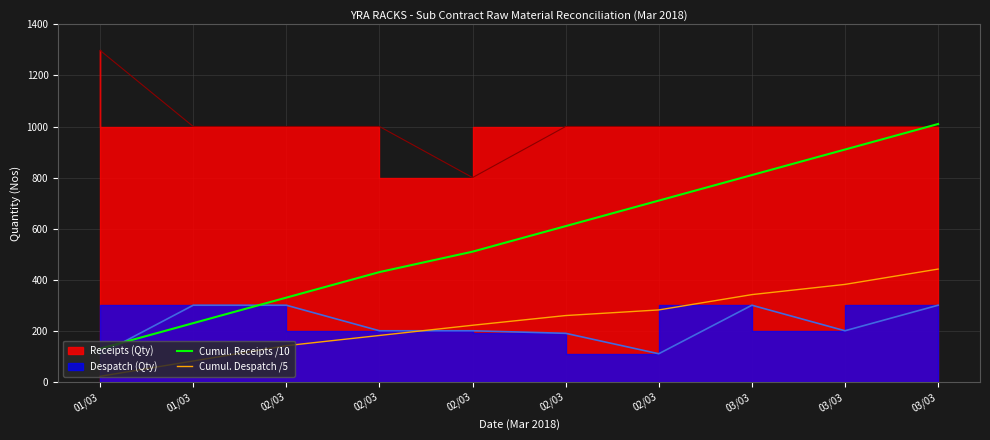

How many categories are shown in the chart?

10